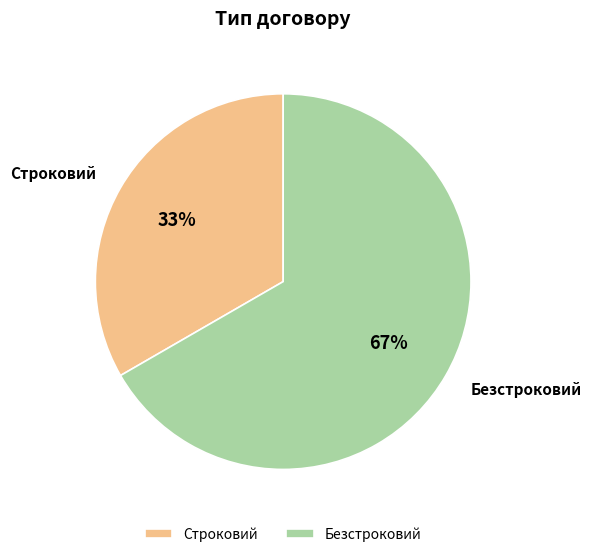

Do Строковий and Безстроковий together represent more than half of the pie?

Yes